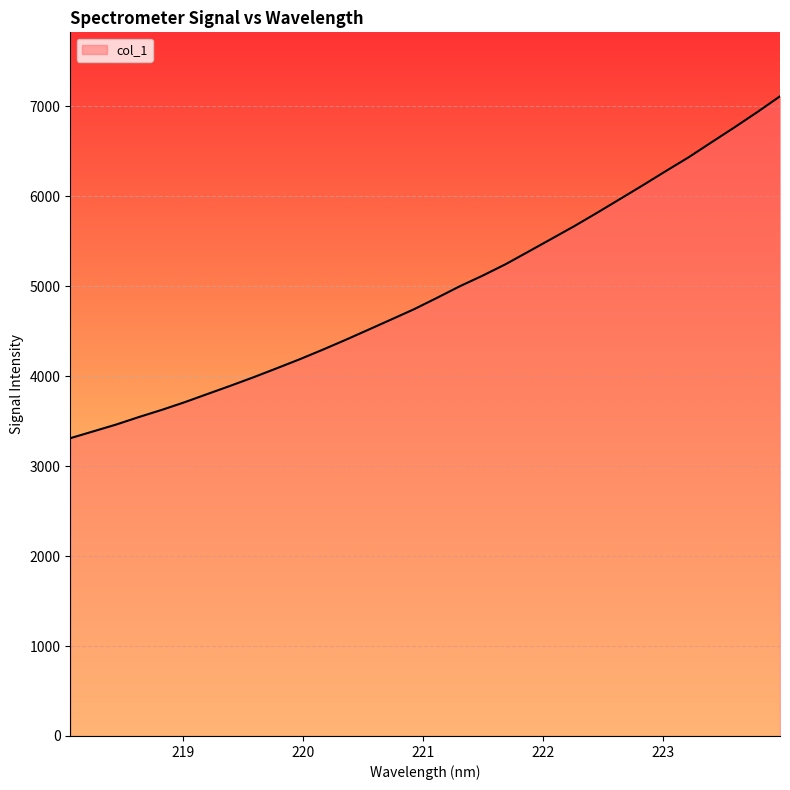

What is the difference between the maximum and minimum values?

3801.3